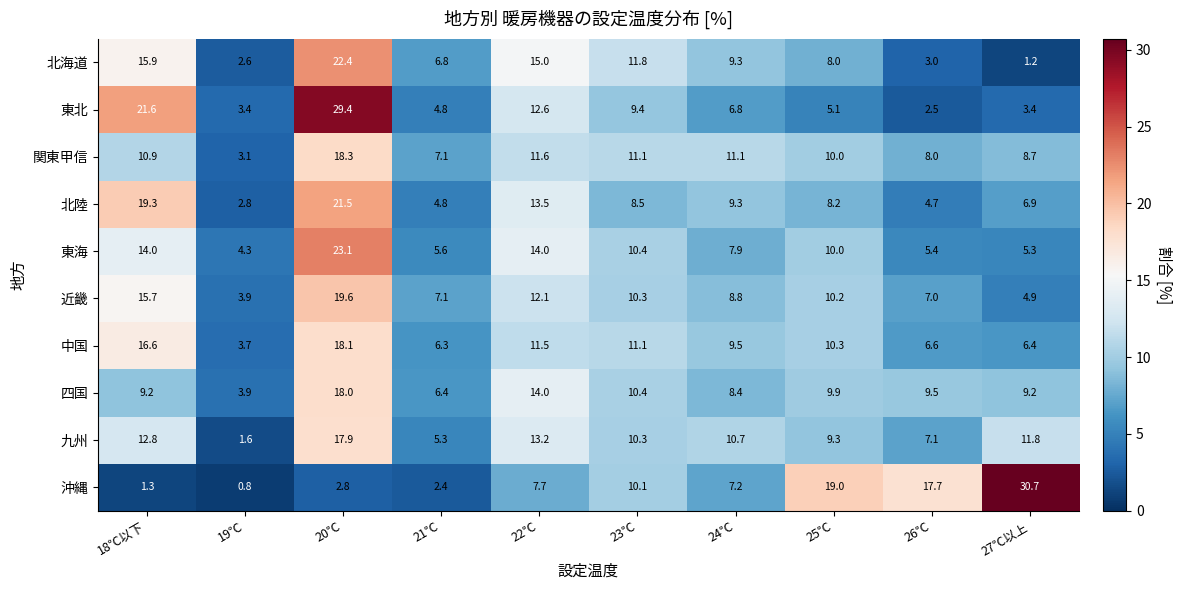

What value does the 関東甲信 series have at 22℃?

11.6